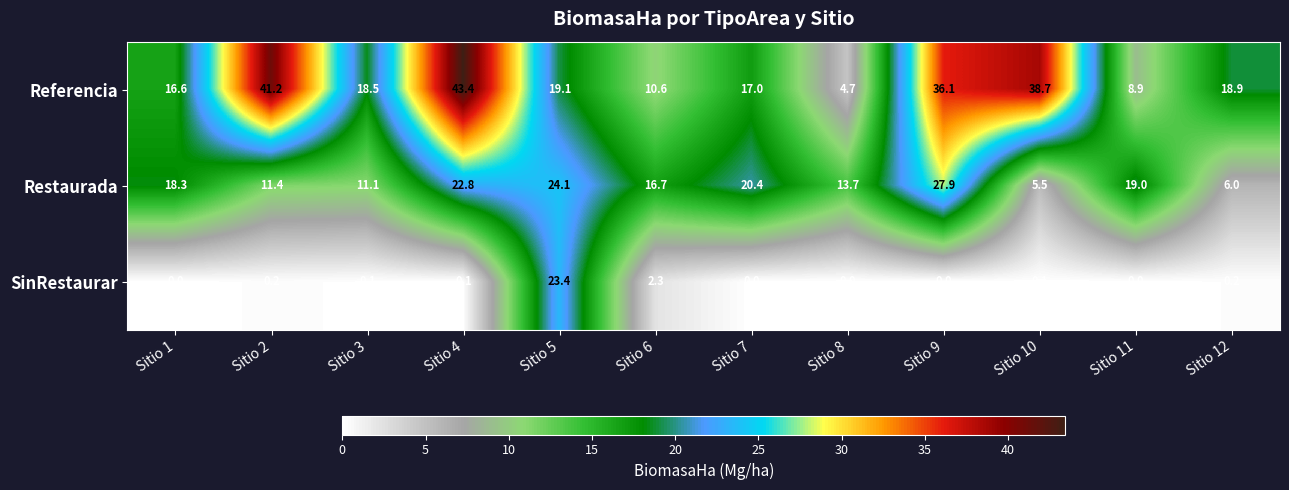

Which series has the largest total across all categories?

Referencia